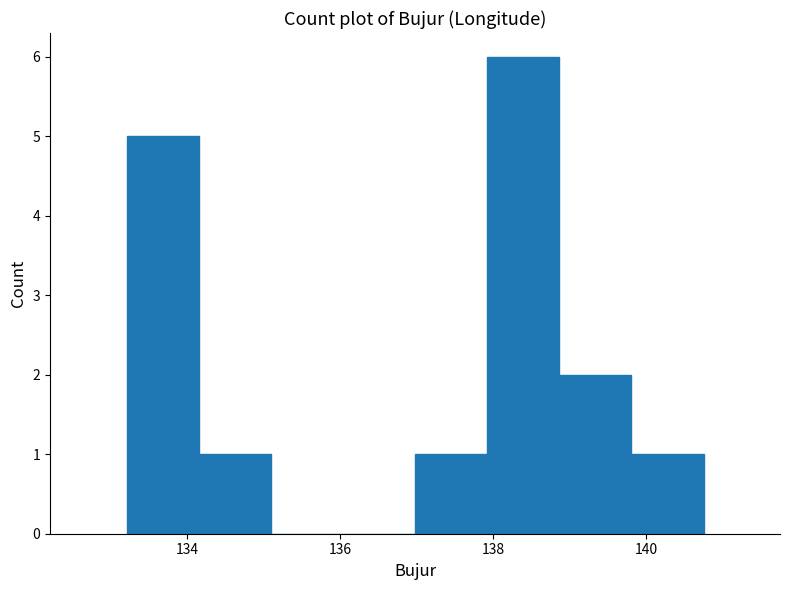

Reading left to right, list every bar in this chart as the range it spans on the x-axis followed by its height. Neither the bar edges nor the heights are printed on the chart, so give them approximately, as read against the axes.

133.2 to 134.2: 5
134.2 to 135.0: 1
135.0 to 136.0: 0
136.0 to 137.0: 0
137.0 to 138.0: 1
138.0 to 138.8: 6
138.8 to 139.8: 2
139.8 to 140.8: 1